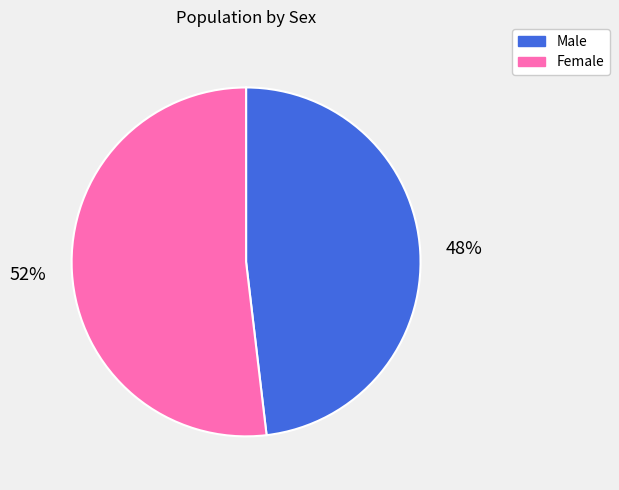

True or false: Female accounts for 44% of the total.

False